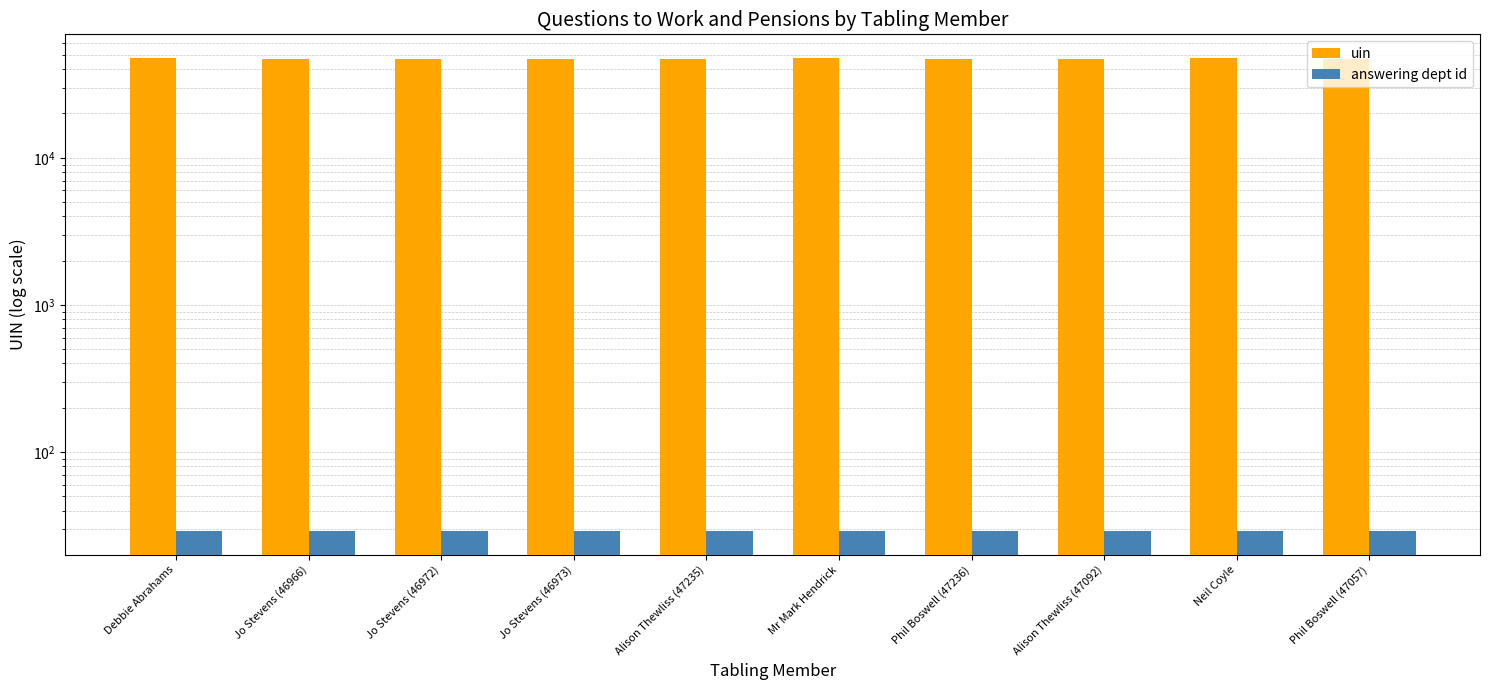

Which series has the largest total across all categories?

uin